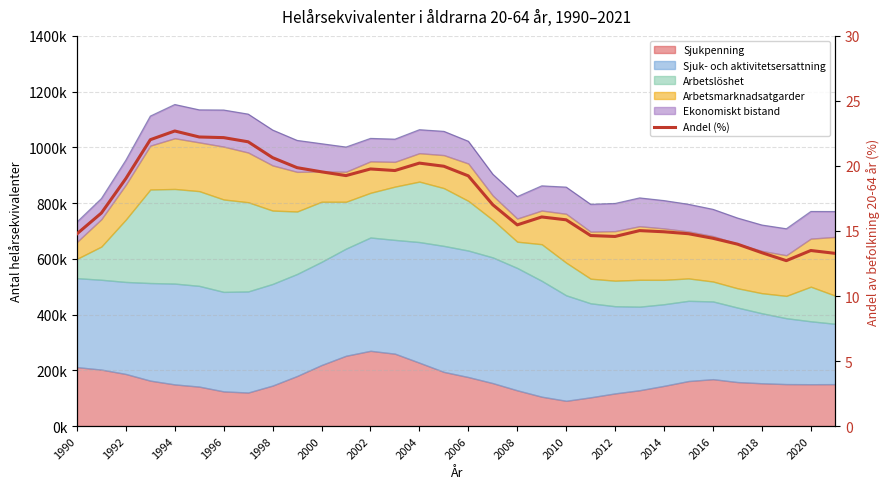

How many points are lower than both their immediate neighbors (excluding endpoints)?

5